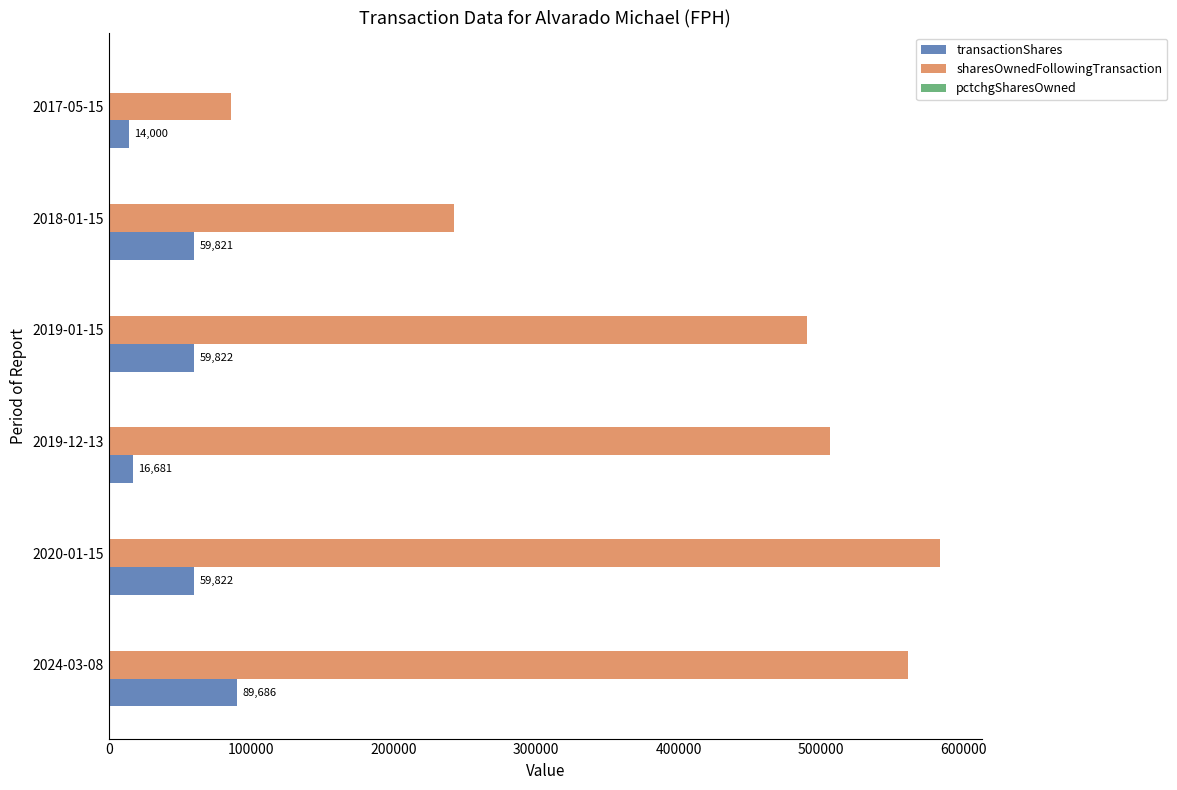

Which series changed the most between 2019-01-15 and 2017-05-15?

sharesOwnedFollowingTransaction